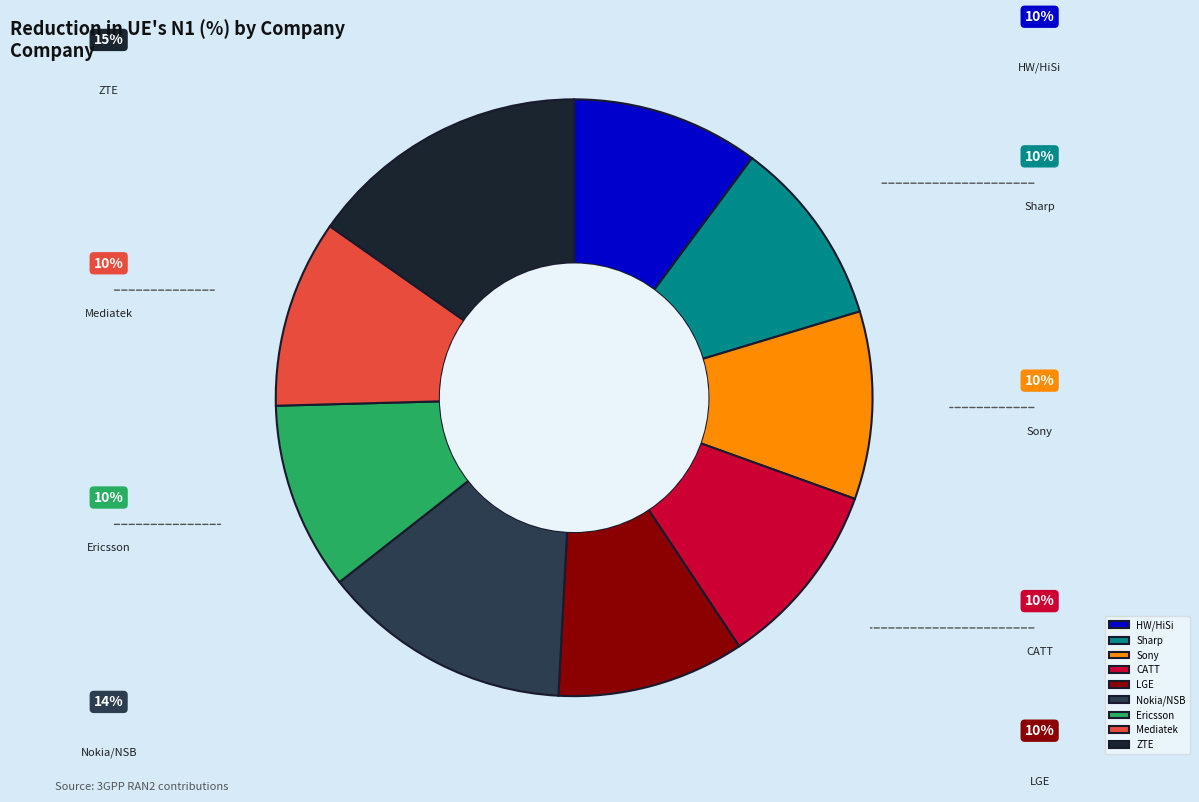

To the nearest percent, what is the combined percentage of Mediatek and Sony?

20%